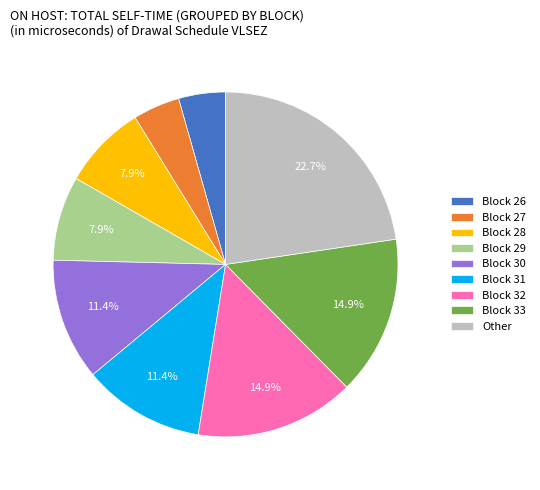

Is the sum of Block 31 and Block 33 greater than half?

No